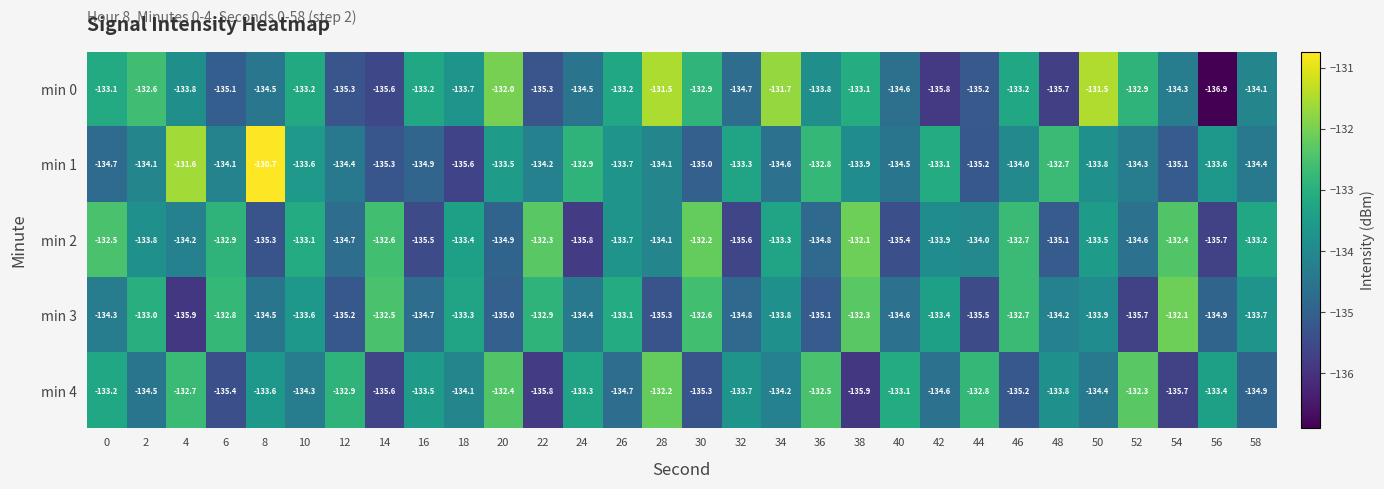

At how many categories does at least one series exceed -131?

1